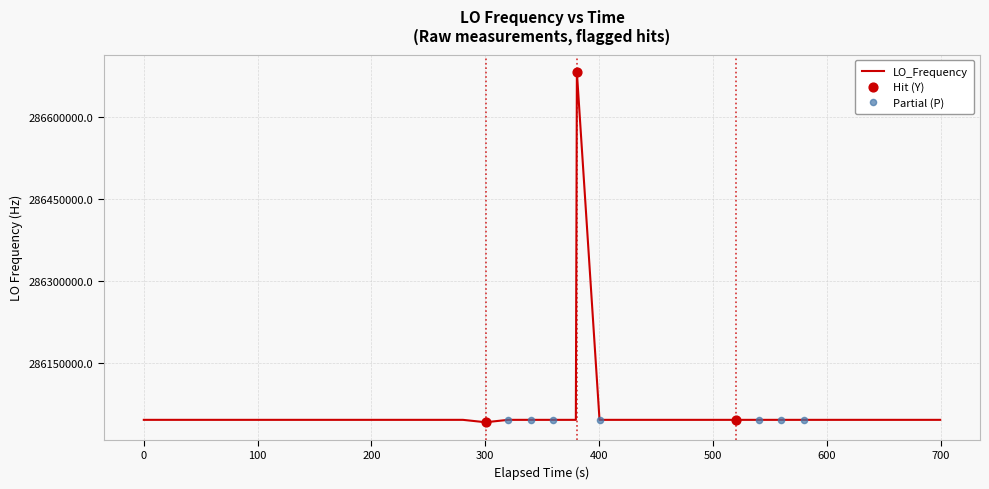

What is the smallest value displayed?

286042596.7